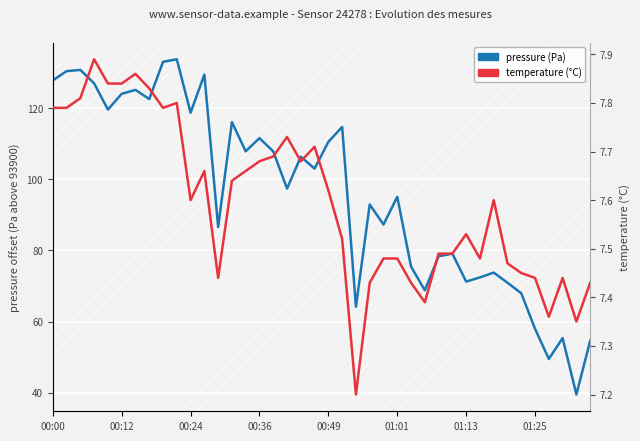

List the series in order of their peak value, highest first.

pressure, temperature